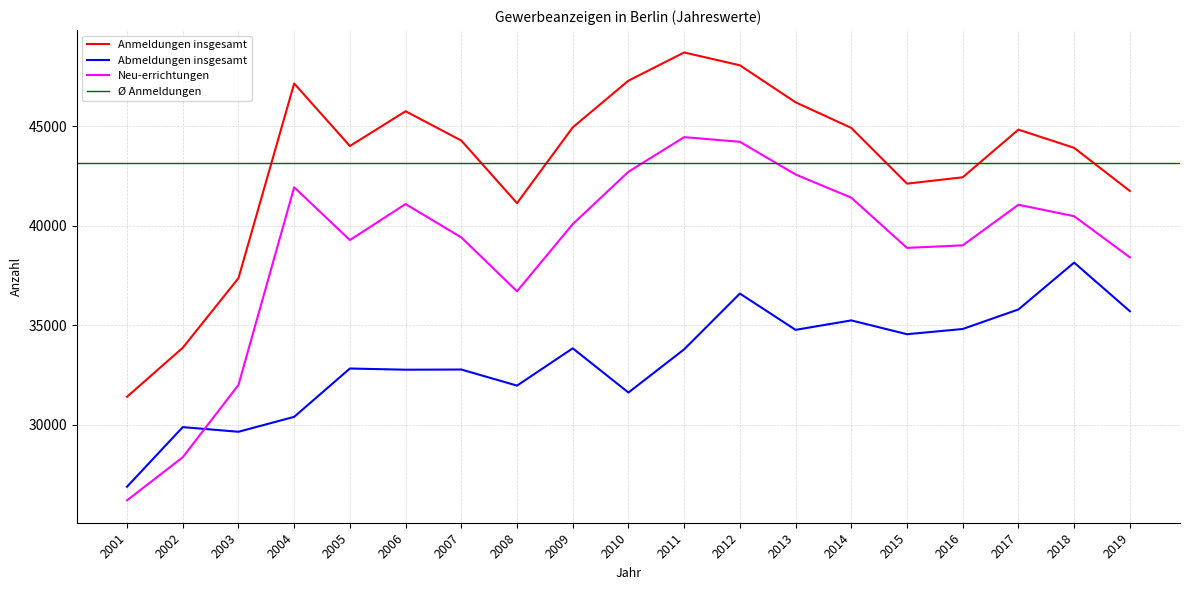

Is it true that Abmeldungen insgesamt equals 48072 at 2015?

False